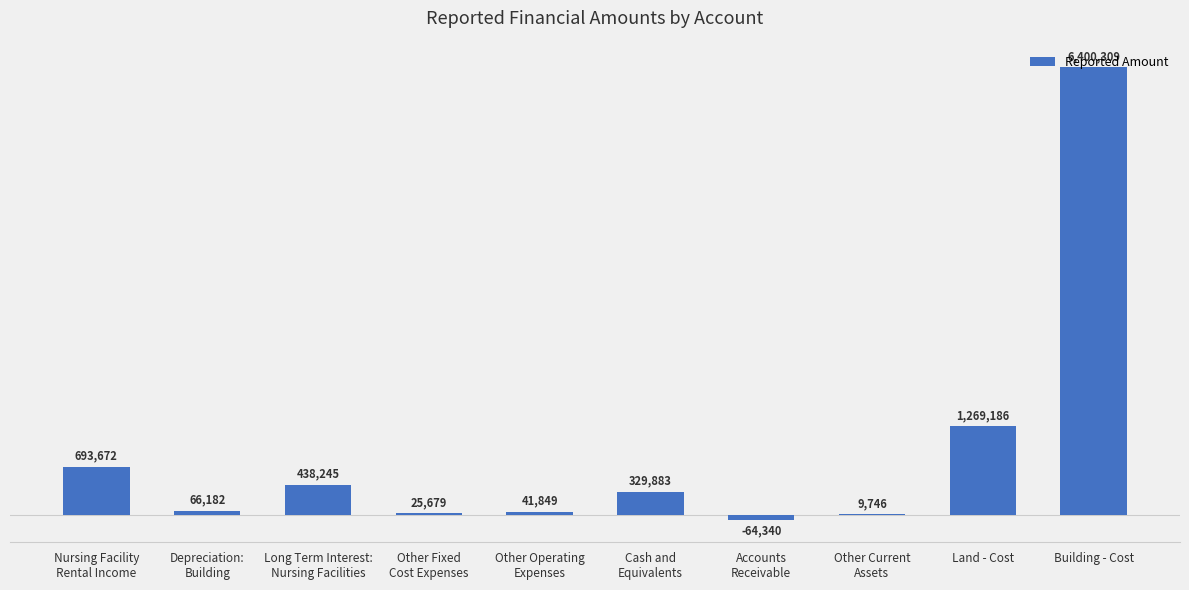

Is it true that the value at Long Term Interest:
Nursing Facilities is 438245?

True